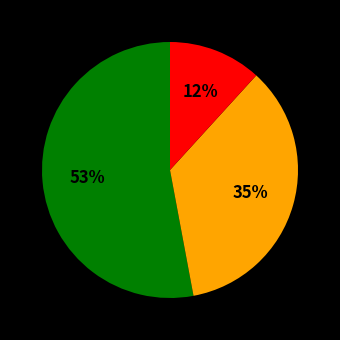

Does any single category account for the majority?

Yes